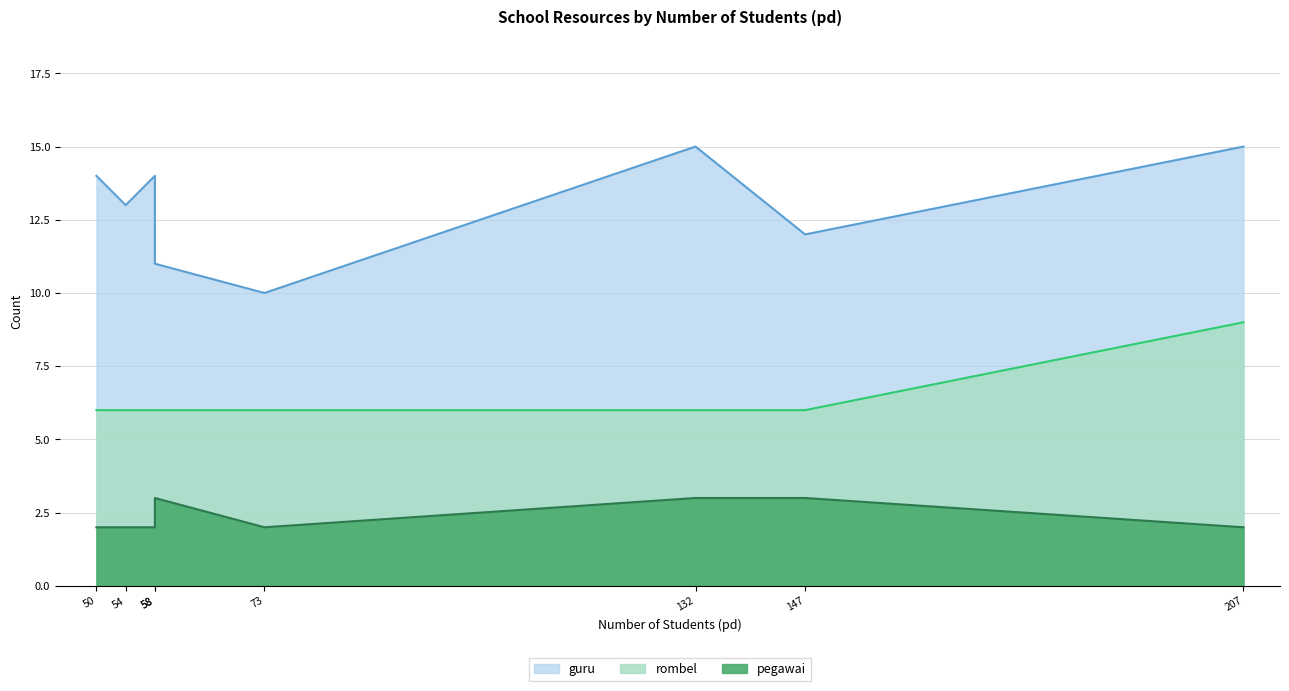

What is the difference between the guru values at 50 and 132?

1